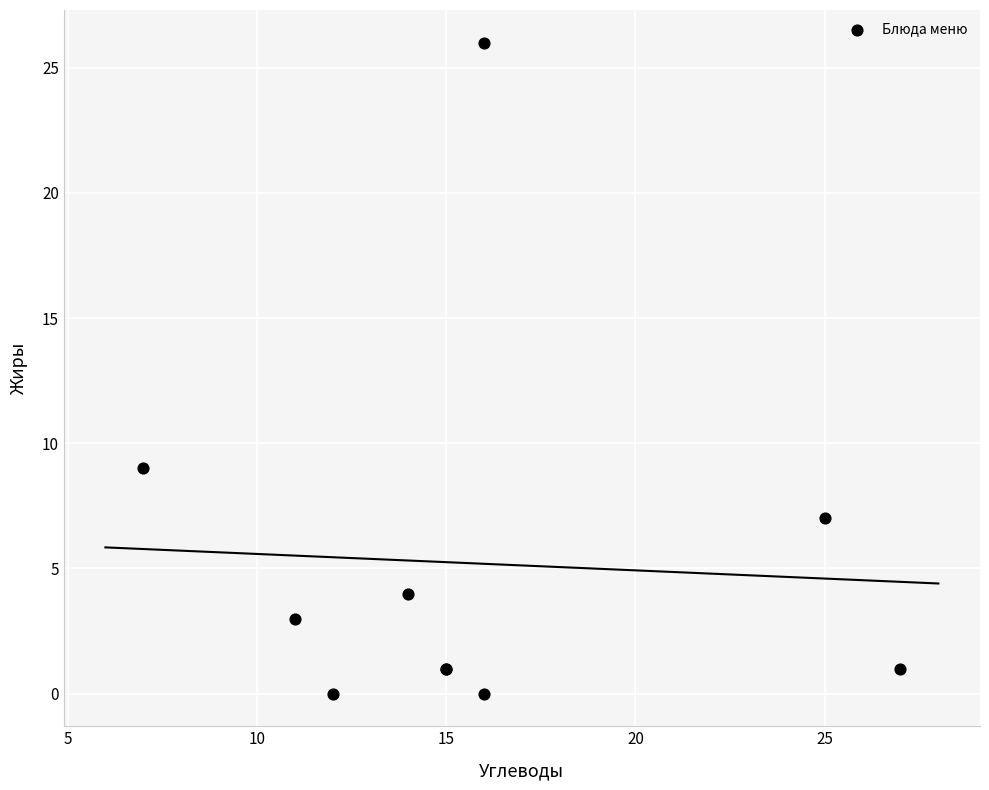

What Y value in the scatter plot is closest to 13?

9